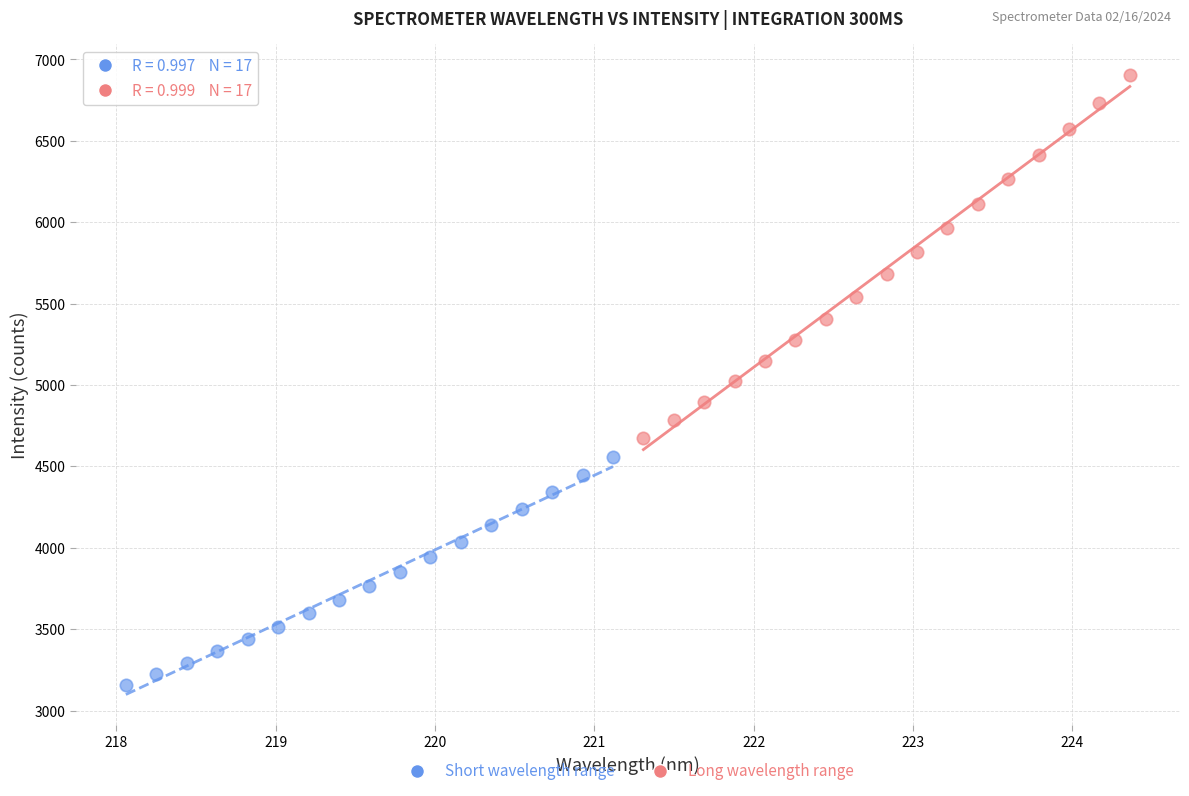

Which series reaches the maximum Y coordinate?

Long wavelength range